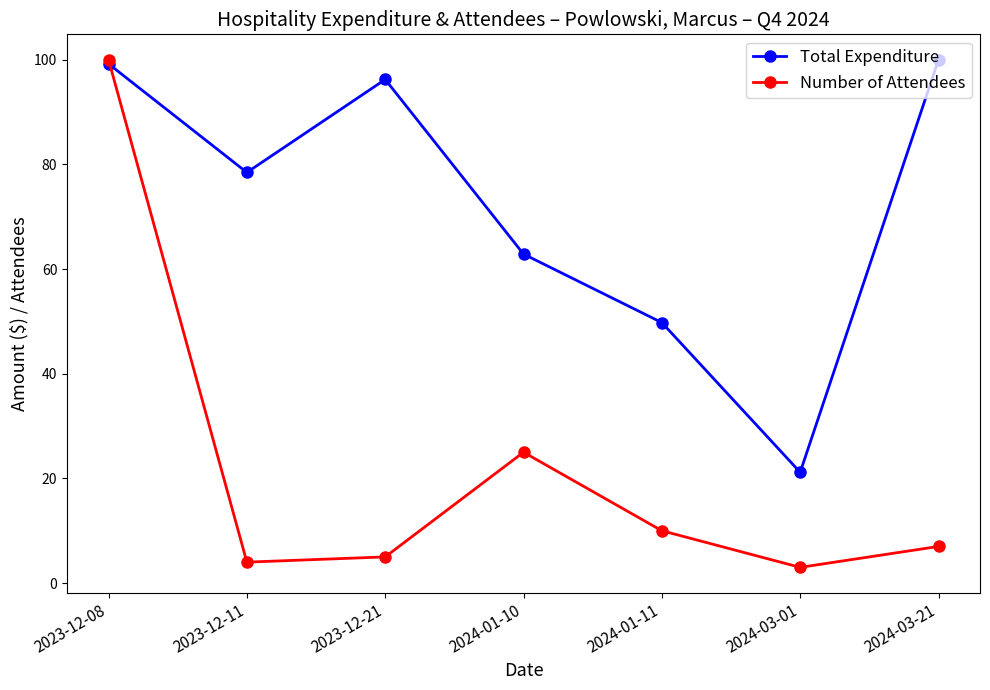

The value of Total Expenditure at 2024-01-11 is 65.5. True or false?

False